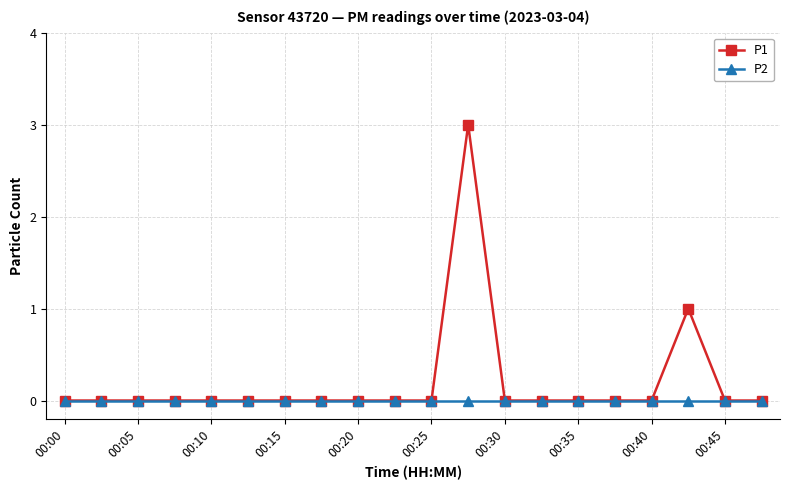

Which series has the largest range (max minus min)?

P1